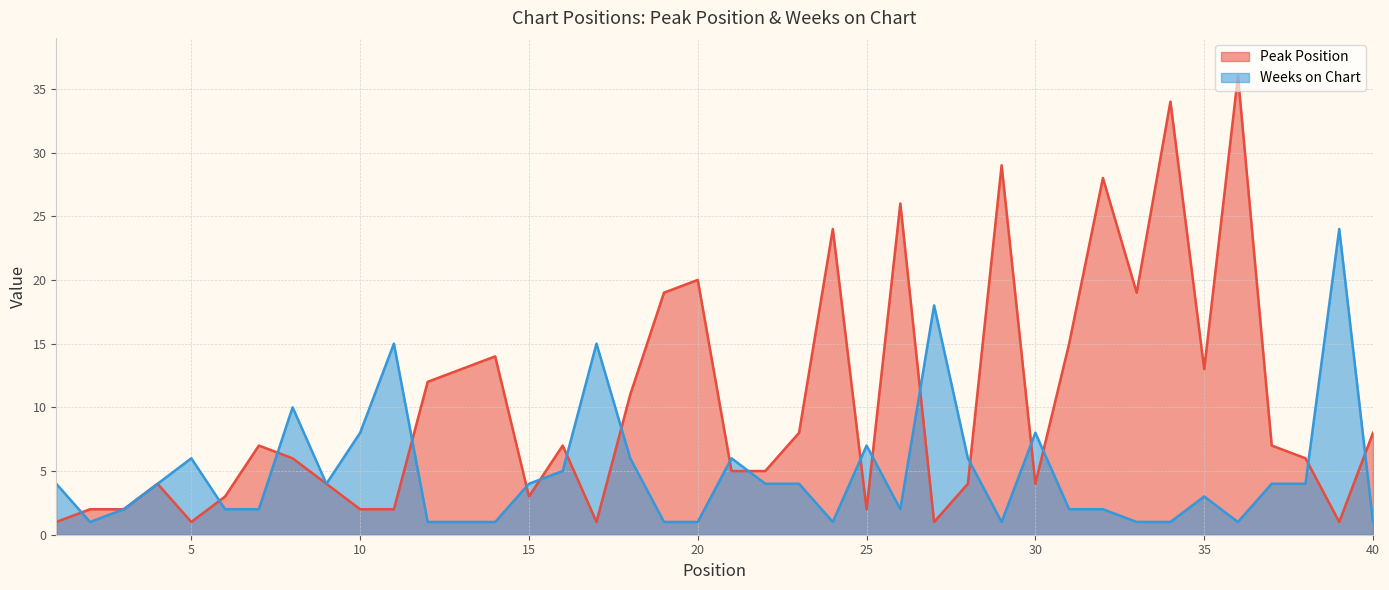

At which category is the sum across all series the highest?

36